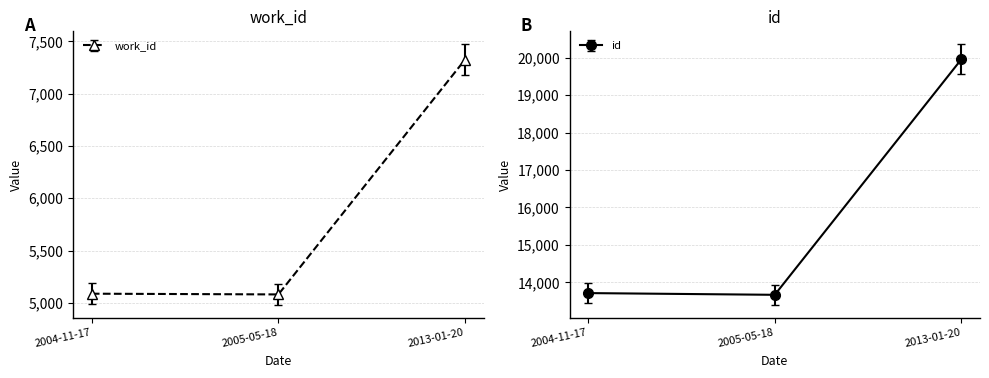

What is the label of the 1st point from the right?

2013-01-20